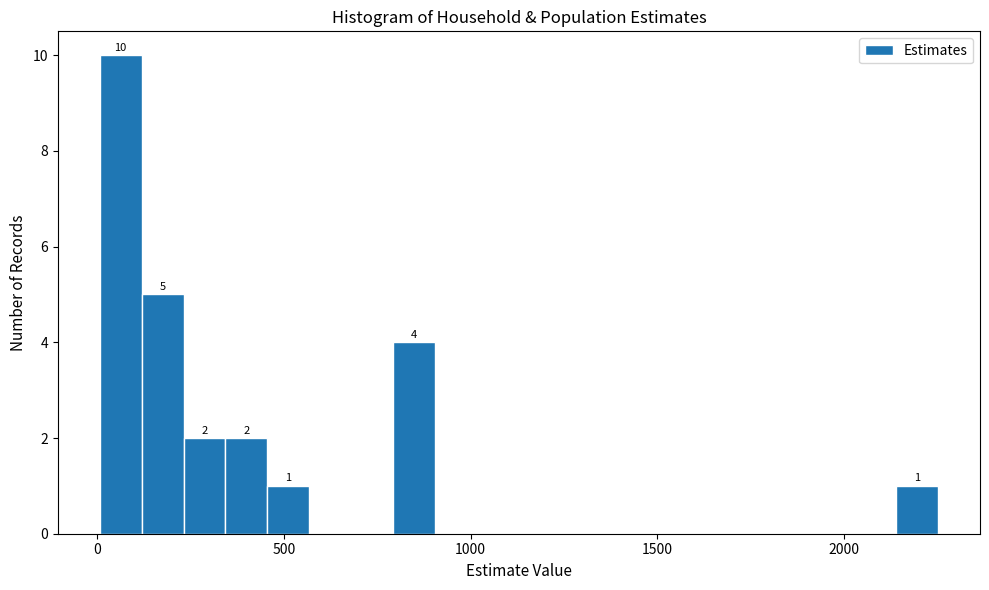

Around what value on the x-axis is the tallest bar? Give the approximate position of its centre, as read against the axis.

50